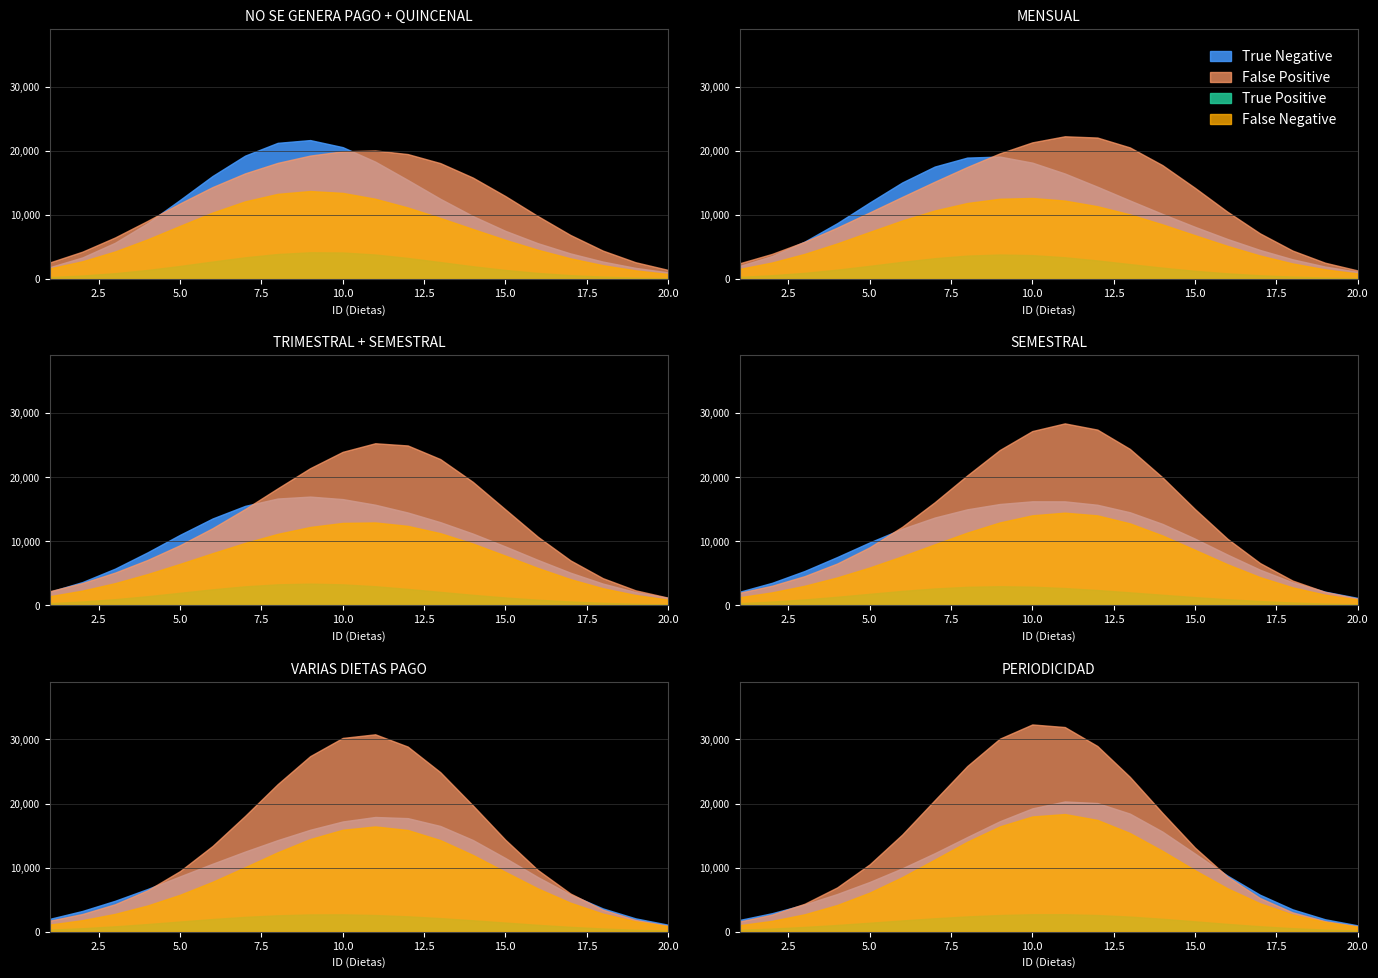

At how many categories does at least one series exceed 20?

4